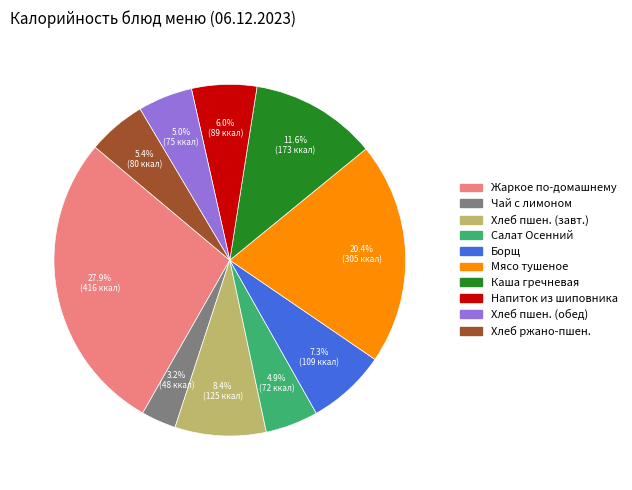

Is there a majority slice in this chart?

No